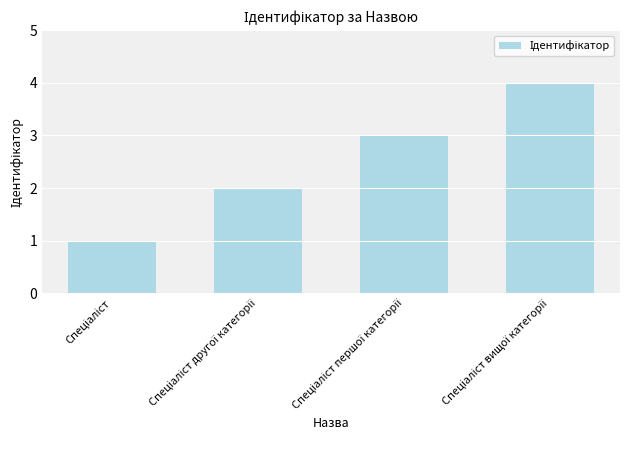

What is the sum of all values?

10